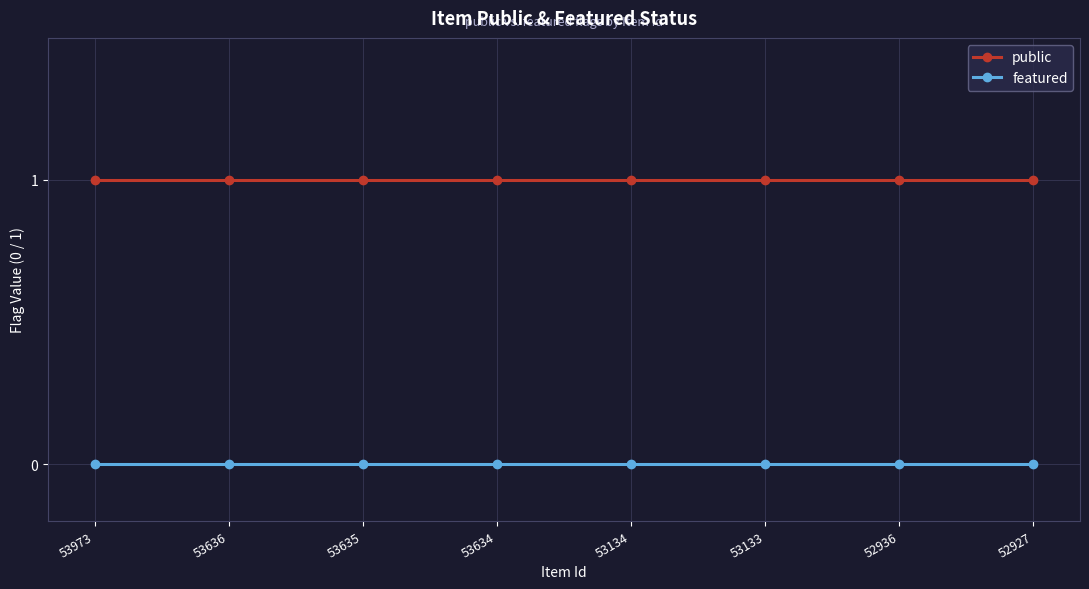

List the series in order of their overall mean, highest first.

public, featured